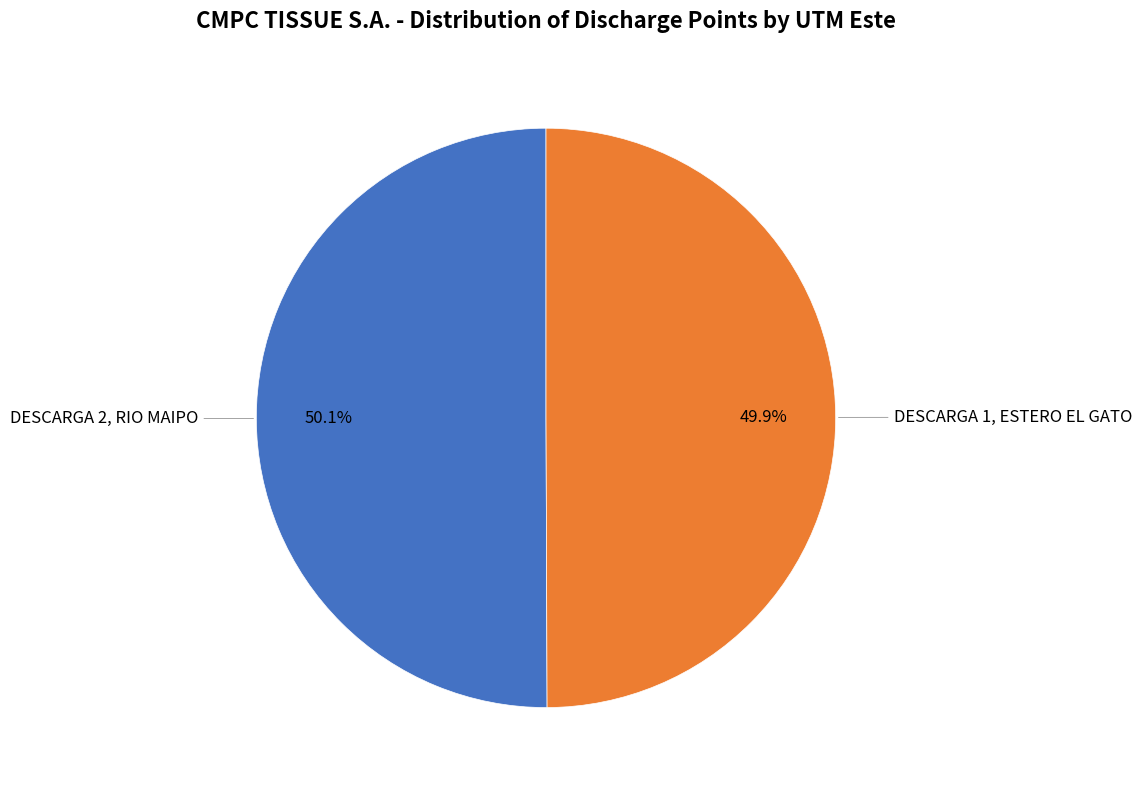

Is there any slice that represents more than half of the pie?

Yes